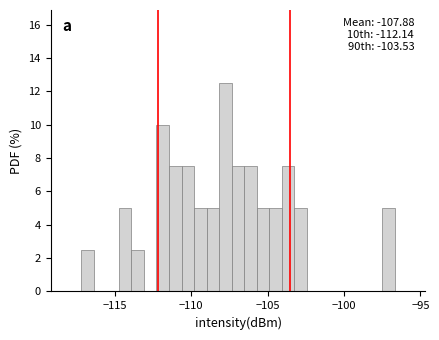

Read against the x-axis, roughly where is the centre of the tallest bar?

-107.5